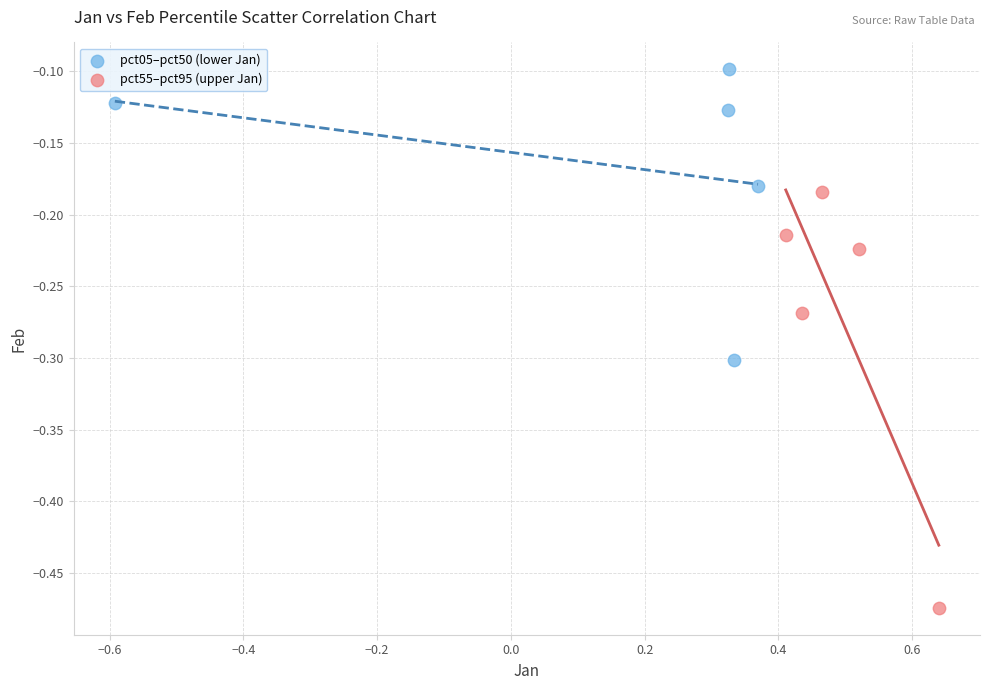

Which series contains the highest Y value?

pct05–pct50 (lower Jan)